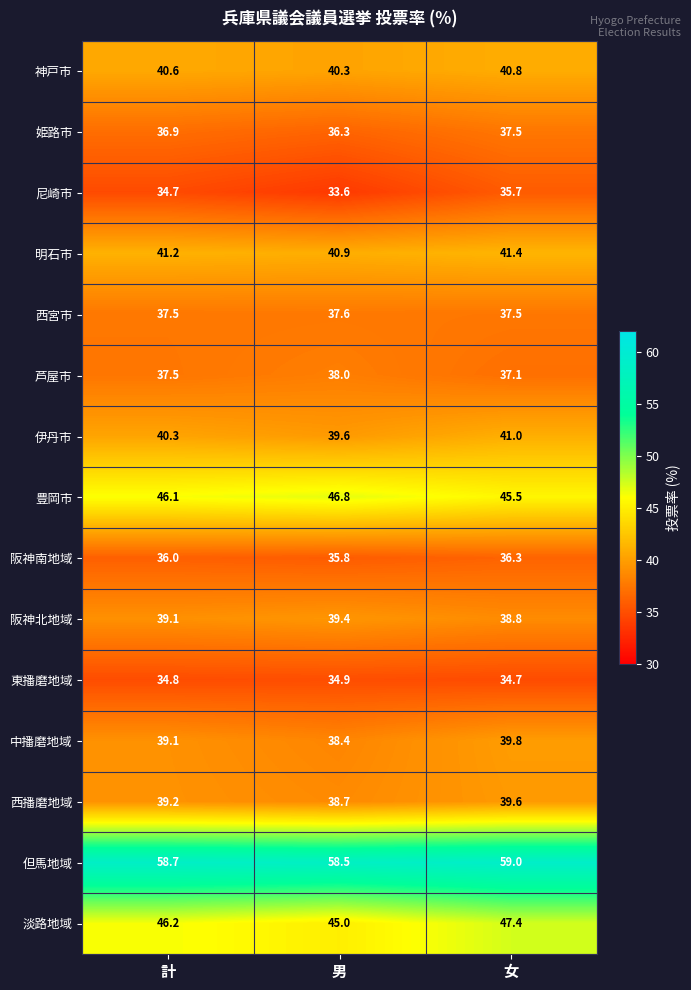

Which series changed the most between 男 and 女?

淡路地域